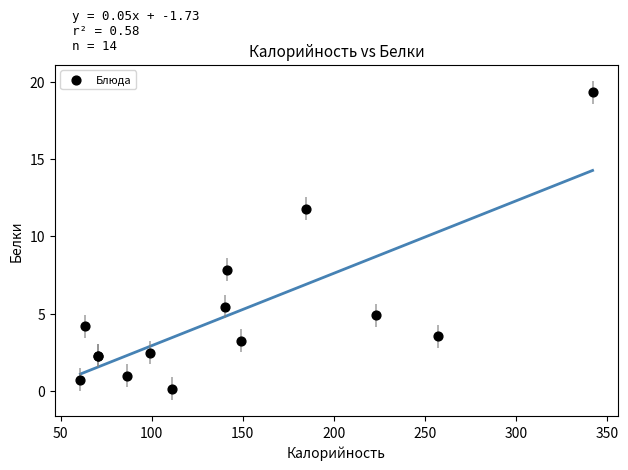

What Y value in the scatter plot is closest to 9?

7.9